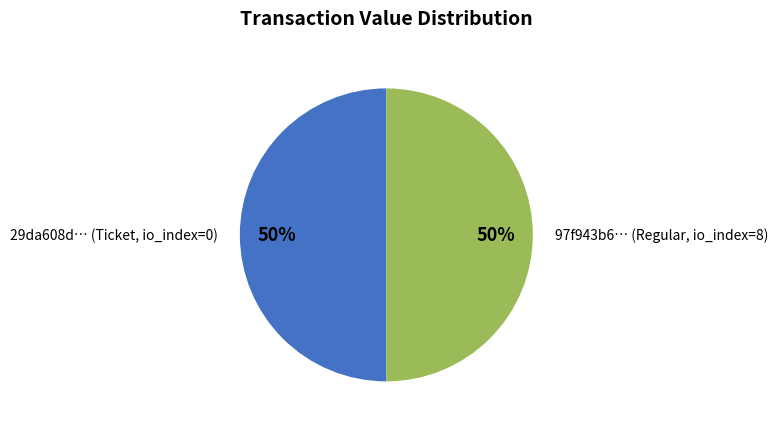

To the nearest percent, what is the difference between the largest and smallest slice percentages?

0%